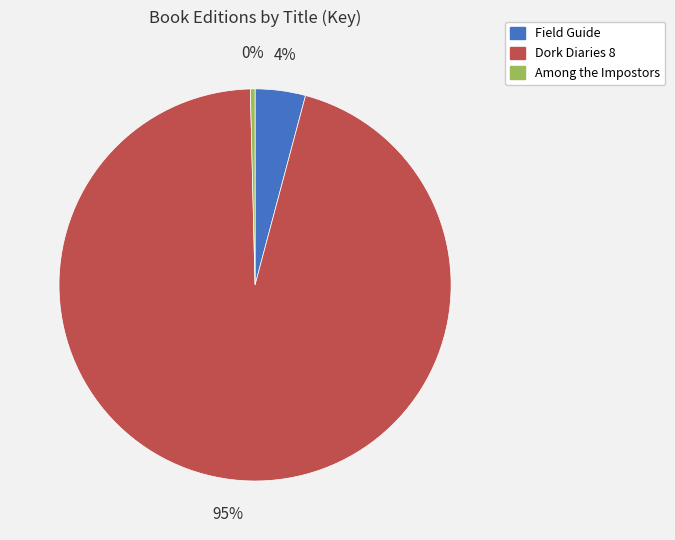

Which has a higher value, Among the Impostors or Field Guide?

Field Guide